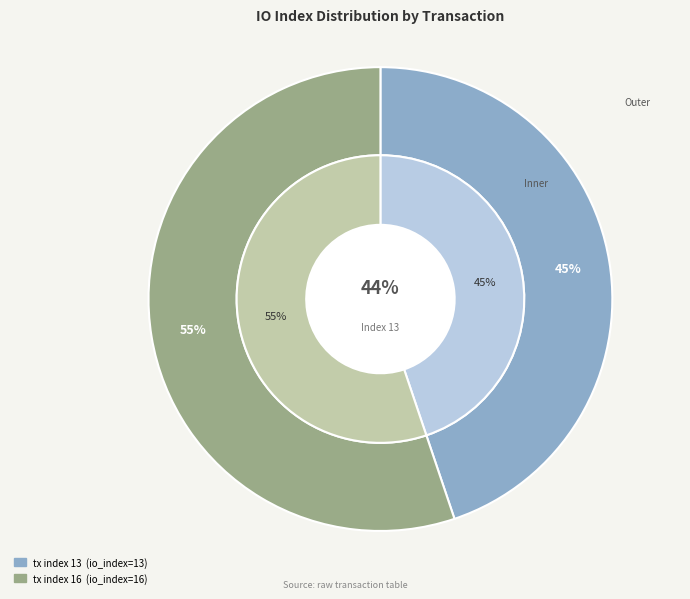

Is it true that tx index 13 is 45% of the pie?

True